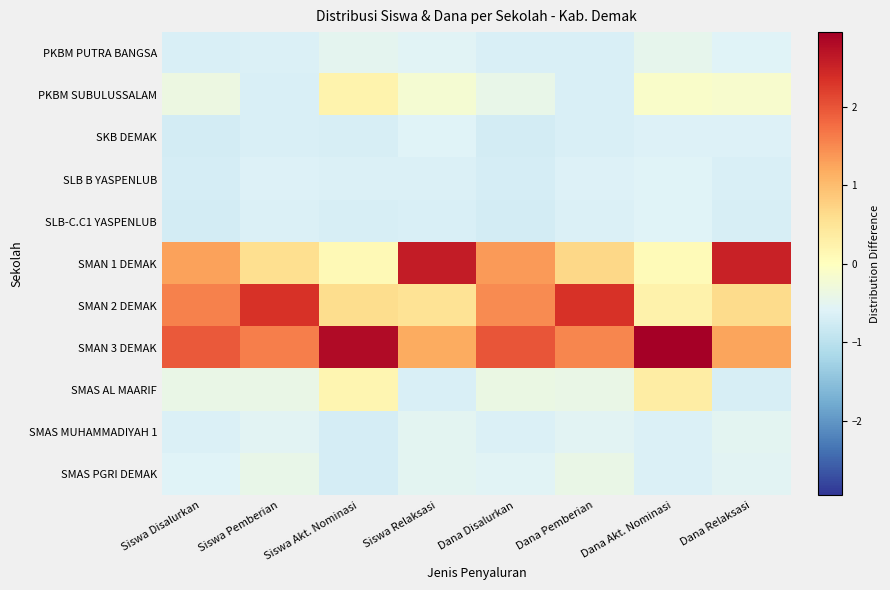

At which category is the sum across all series the highest?

Dana Pemberian